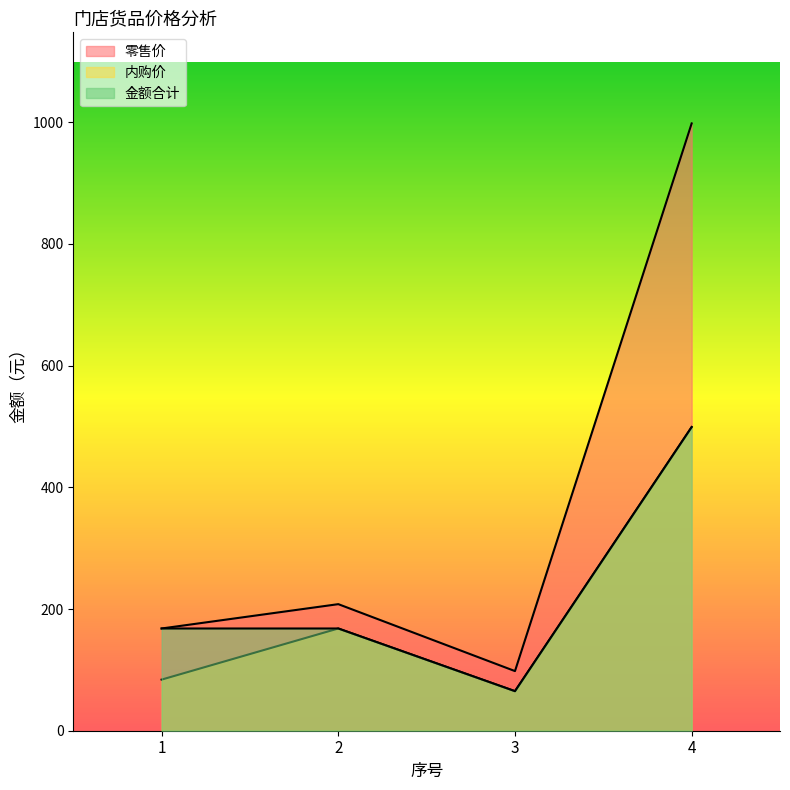

How many values in the 金额合计 series exceed 168?

1